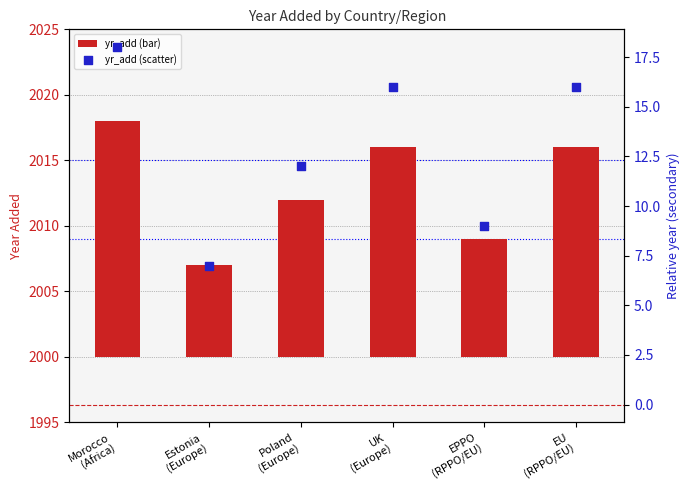

Which series has the largest Y range (max minus min)?

yr_add